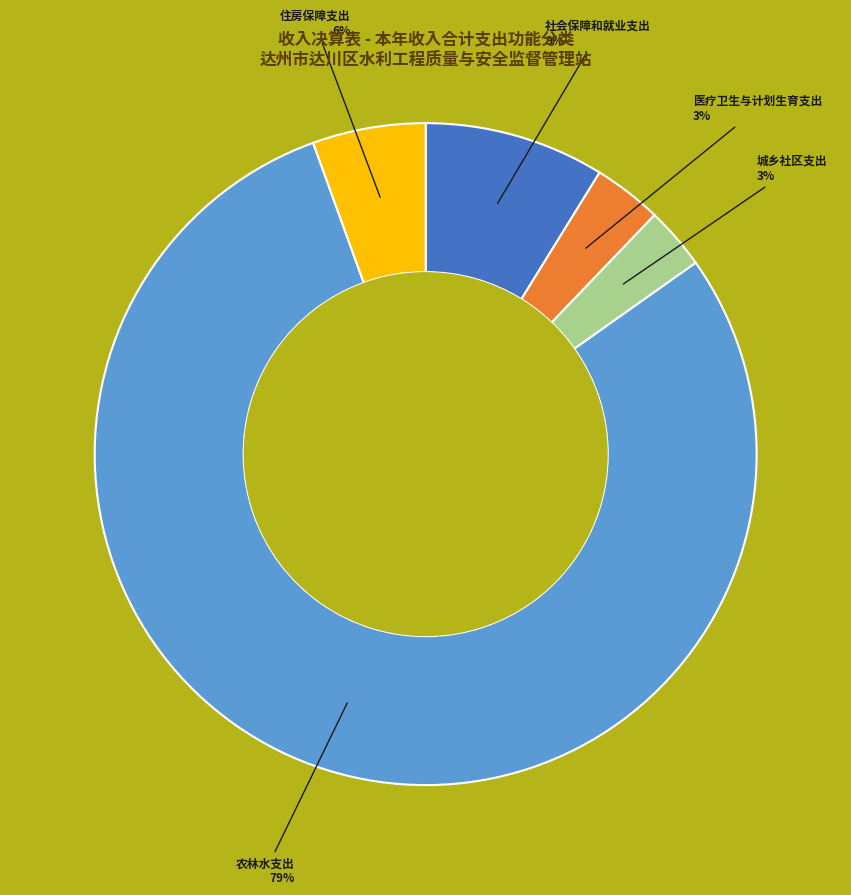

Is there any slice that represents more than half of the pie?

Yes